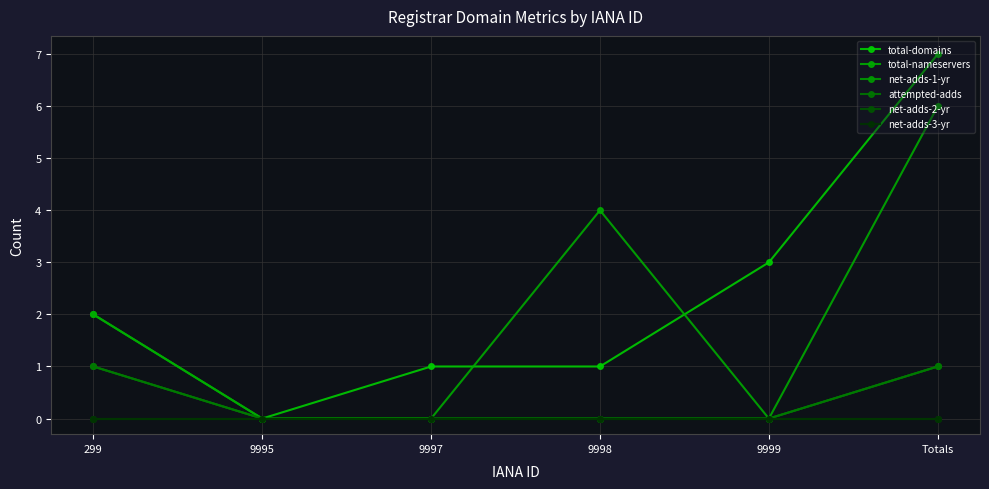

The total-domains series shows 0 at 9995. True or false?

True